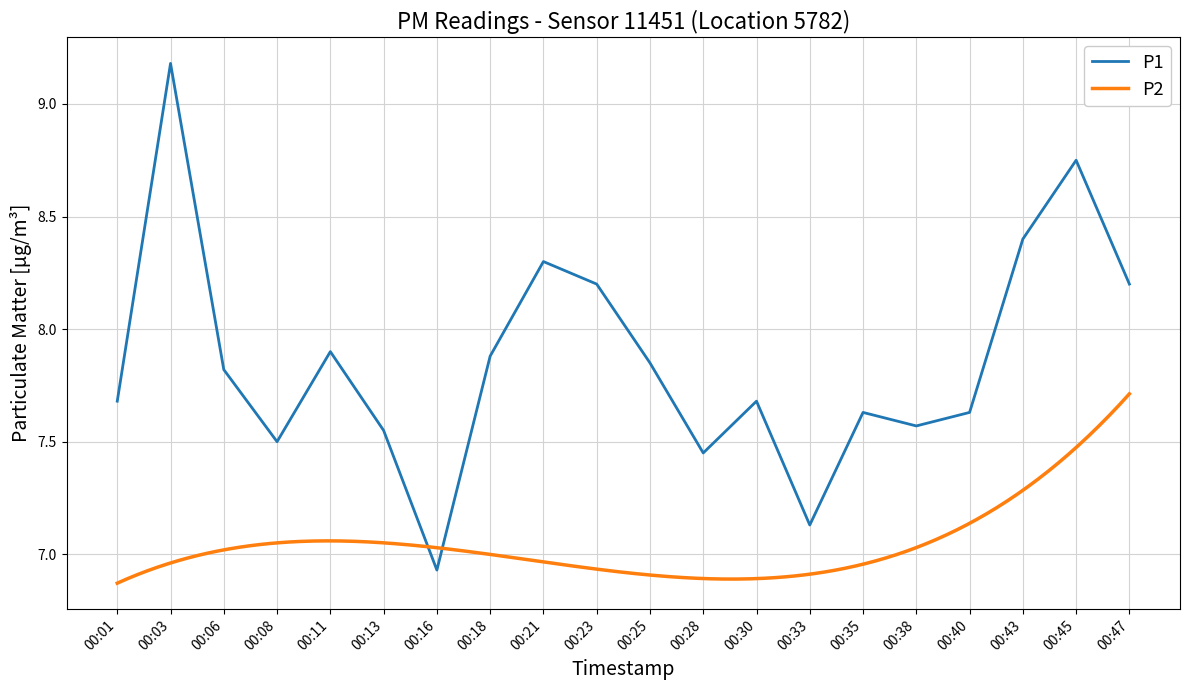

The value of P1 at 00:18 is 1.9. True or false?

False